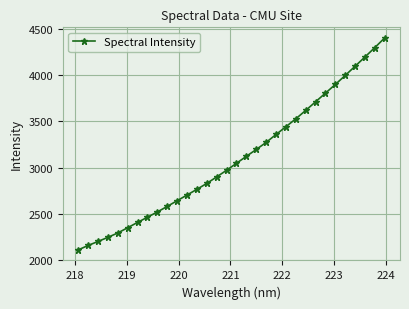

What is the smallest value displayed?

2111.8